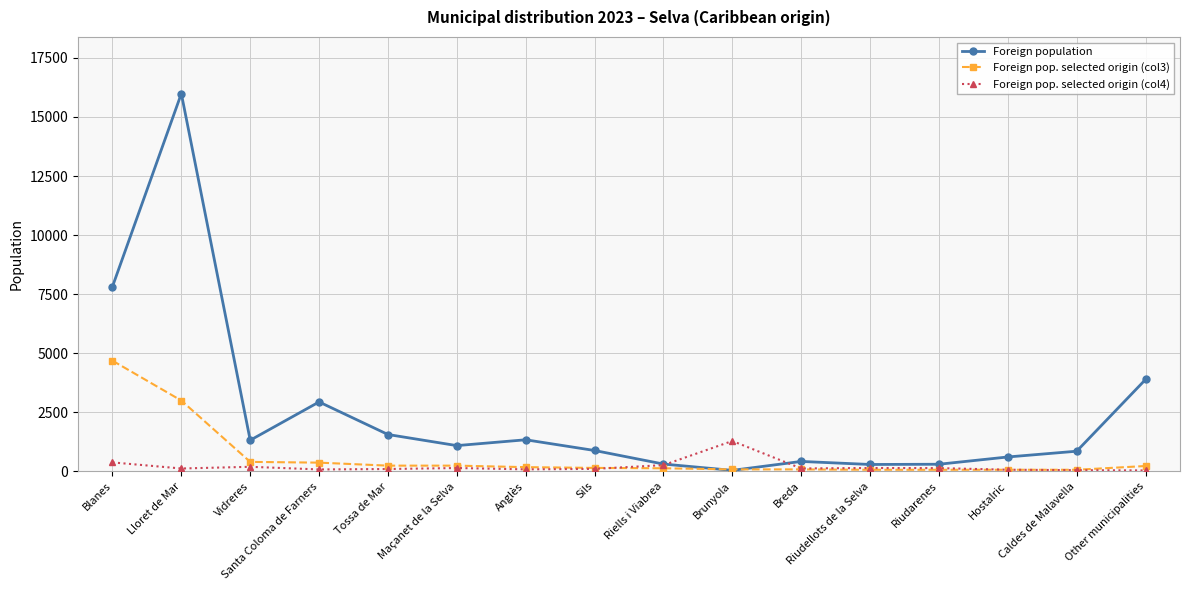

Between Tossa de Mar and Sils, which series saw the biggest shift?

Foreign population